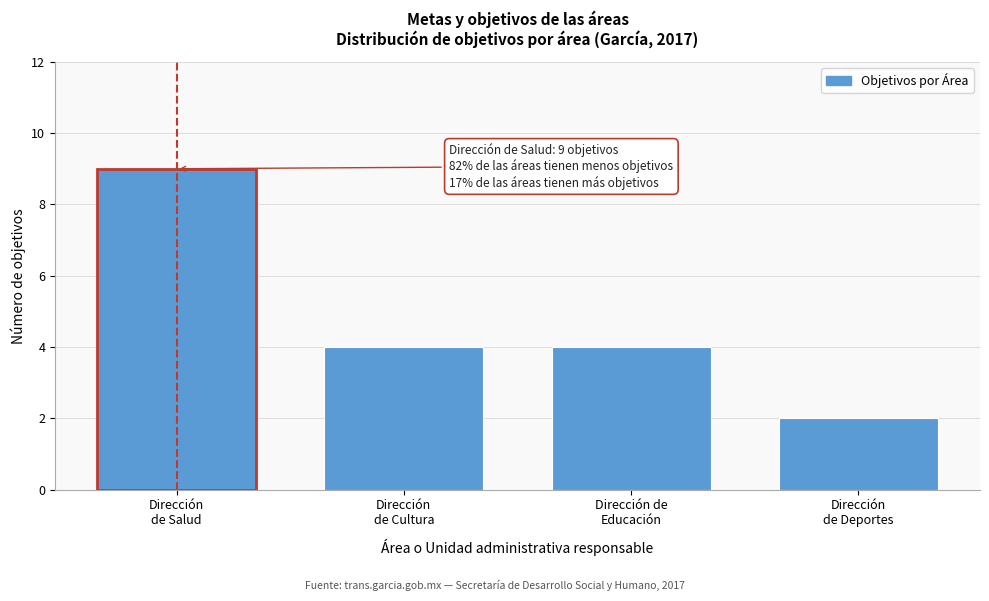

Reading left to right, list all the values displayed in this chart.

9	4	4	2